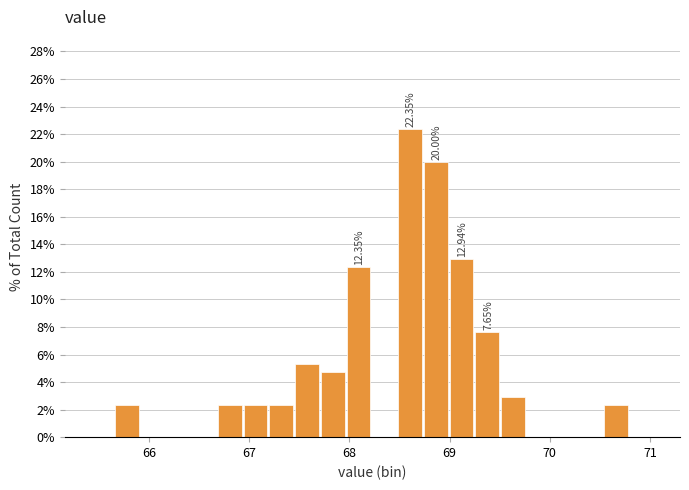

Read against the x-axis, roughly where is the centre of the tallest bar?

68.6